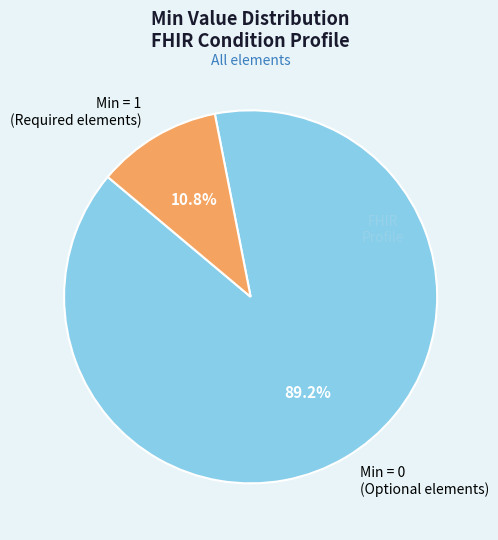

Is Min = 0 (Optional elements) the majority of the pie?

Yes